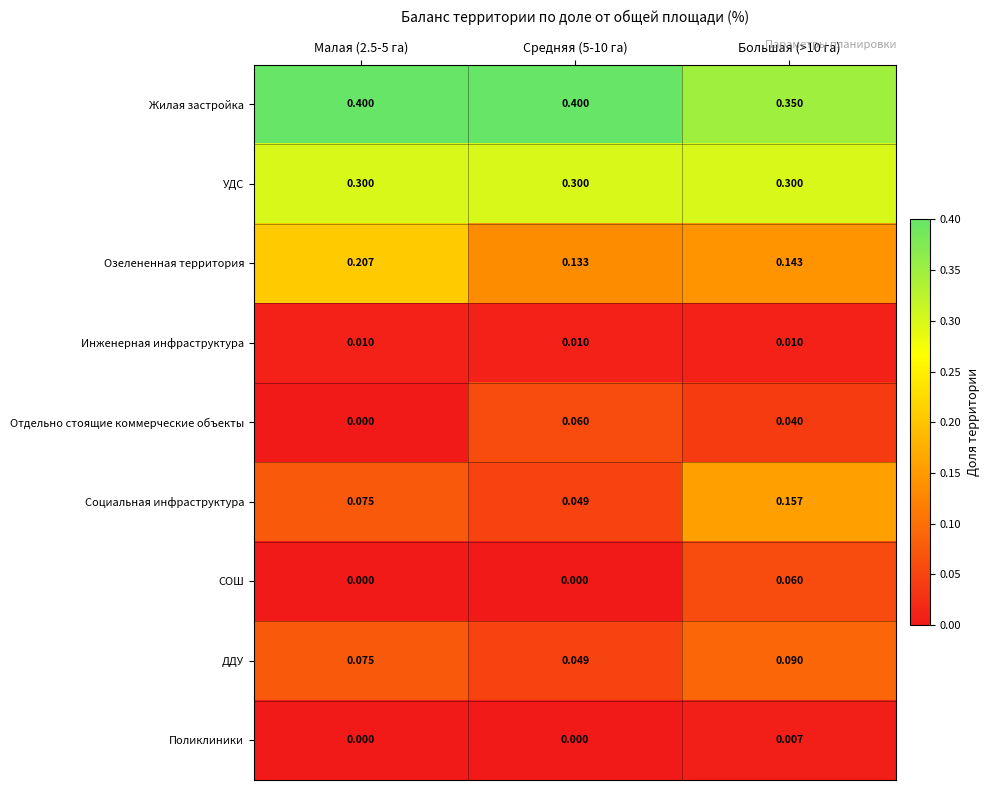

Which series has the largest range (max minus min)?

Социальная инфраструктура